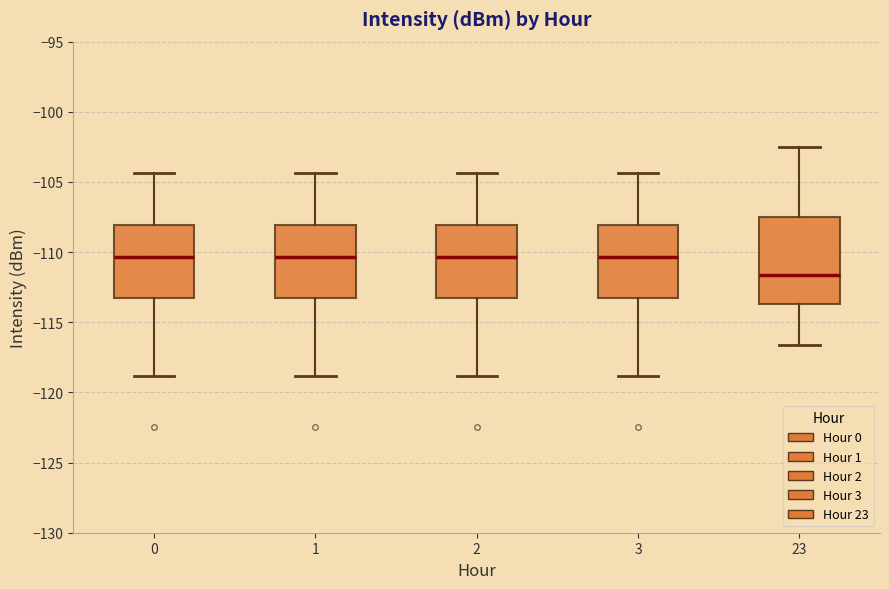

Reading left to right, read every box against the y-axis: the position of its median line, the range the box covers, and the ends of its whiskers. The values are not printed on the chart, so give them approximately, as read against the axis.

0: median -110.5, box -113.5 to -108.0, whiskers -119.0 to -104.5
1: median -110.5, box -113.5 to -108.0, whiskers -119.0 to -104.5
2: median -110.5, box -113.5 to -108.0, whiskers -119.0 to -104.5
3: median -110.5, box -113.5 to -108.0, whiskers -119.0 to -104.5
23: median -111.5, box -113.5 to -107.5, whiskers -116.5 to -102.5